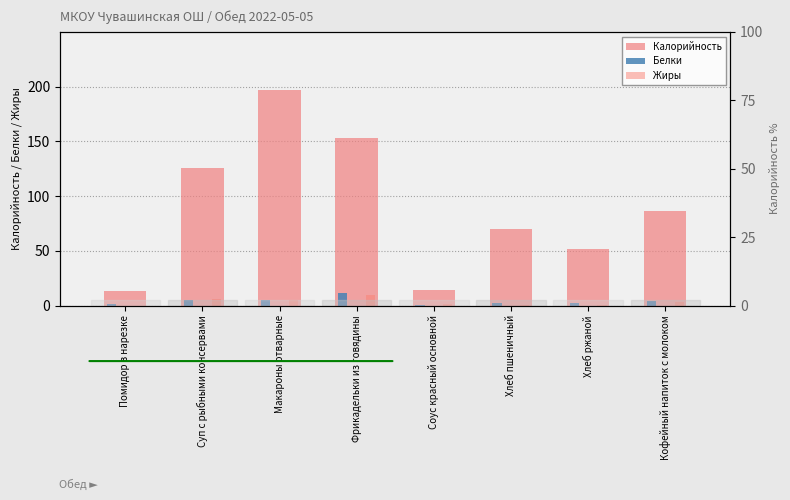

What position from the left is Хлеб ржаной?

7